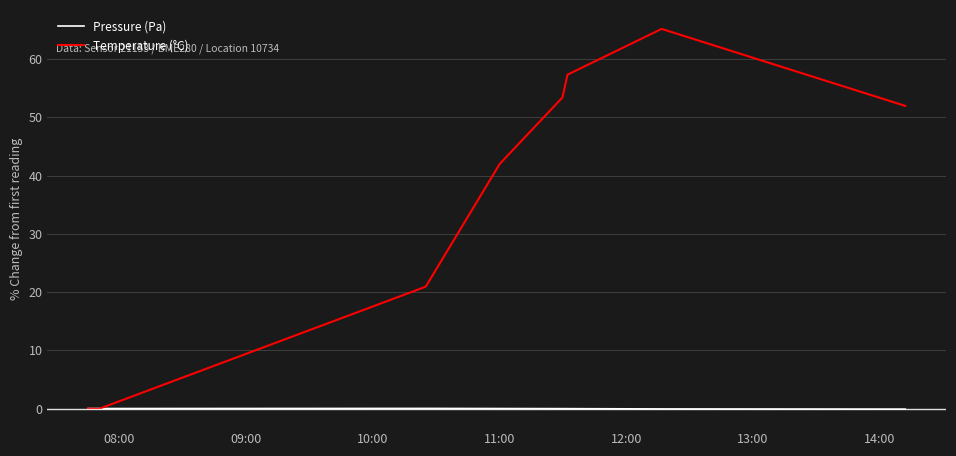

Which series has the largest range (max minus min)?

Temperature (°C)